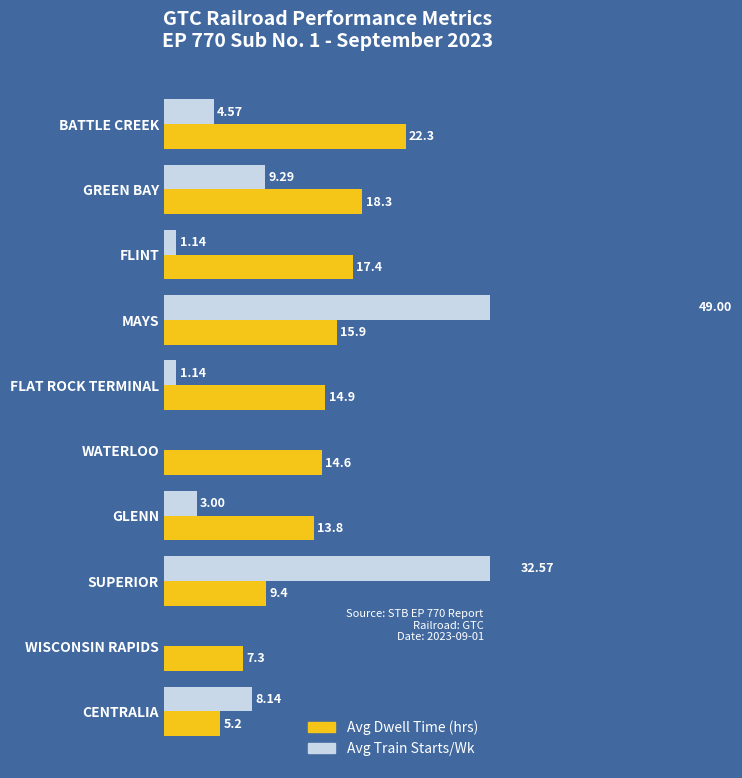

Reading left to right, transcribe all the data shown in this chart.

Avg Terminal Dwell (hrs): 22.3	18.3	17.4	15.9	14.9	14.6	13.8	9.4	7.3	5.2
Weekly Avg Train Starts: 4.6	9.3	1.1	49.0	1.1	0.0	3.0	32.6	0.0	8.1